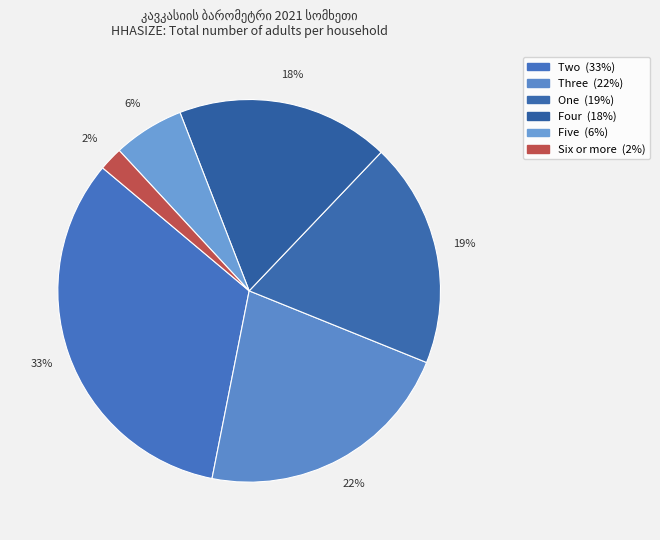

True or false: Three accounts for 22% of the total.

True